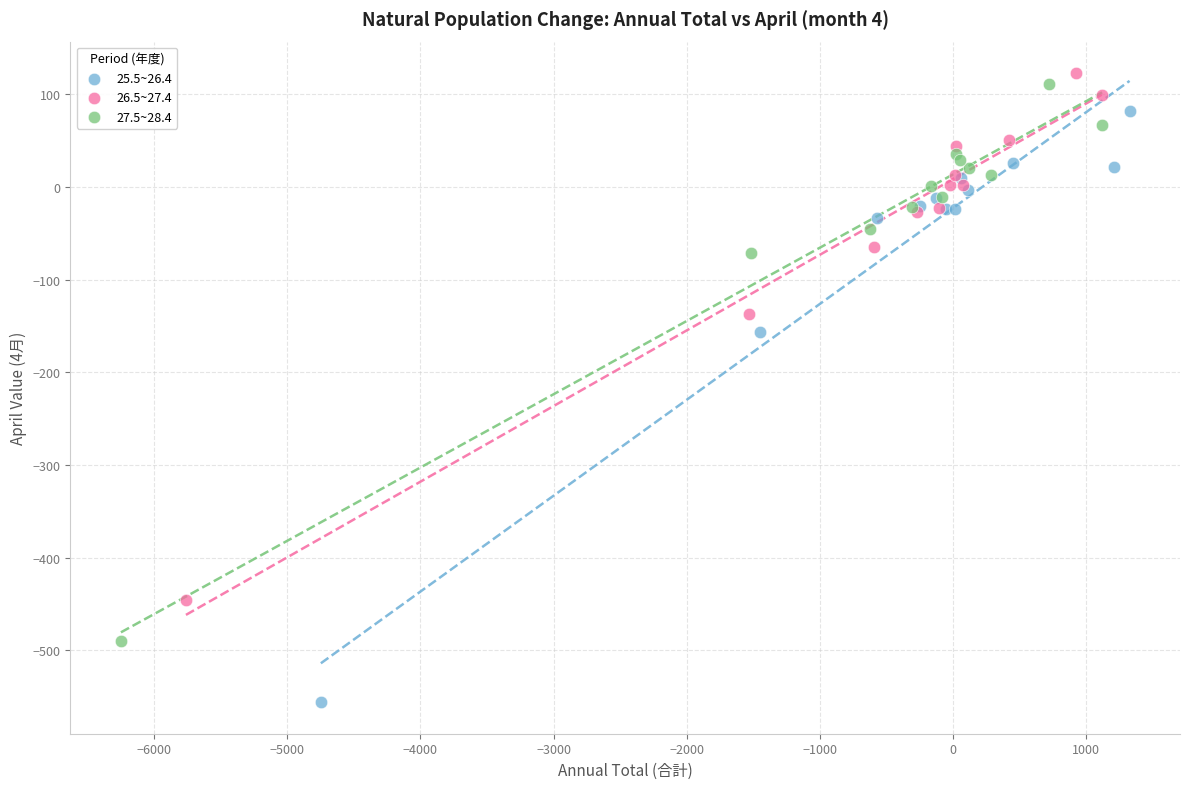

Which series contains the highest Y value?

26.5~27.4